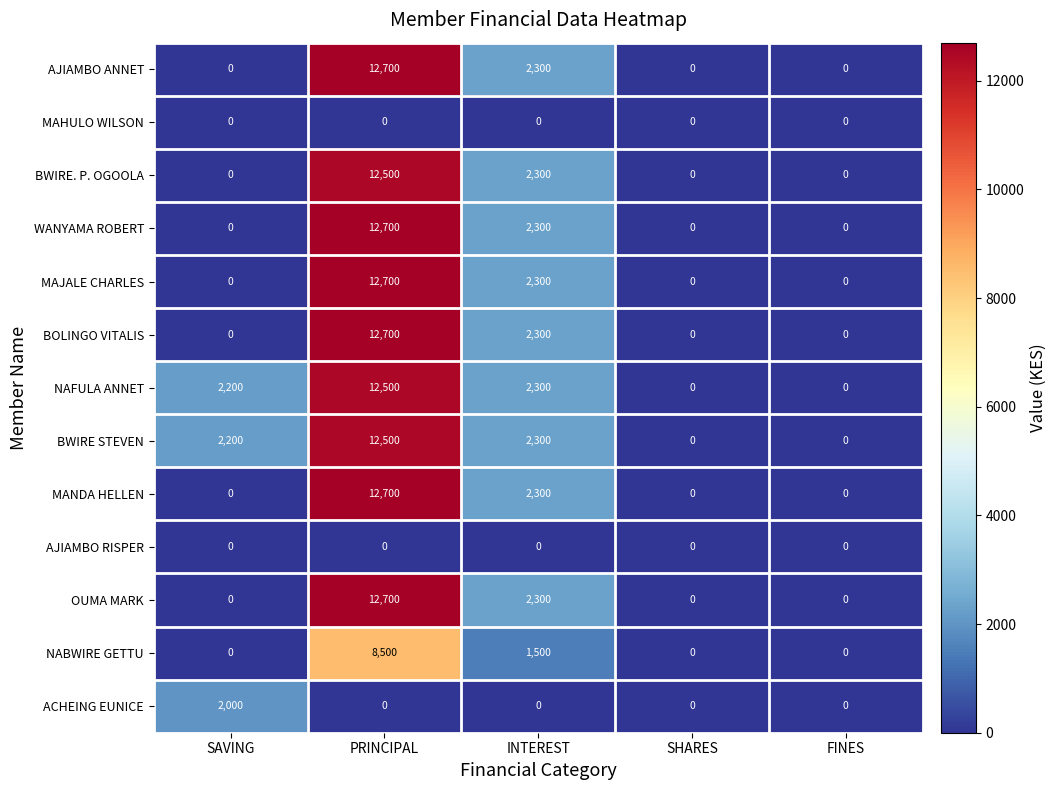

Count the BOLINGO VITALIS values in the range 0 to 2300.

4